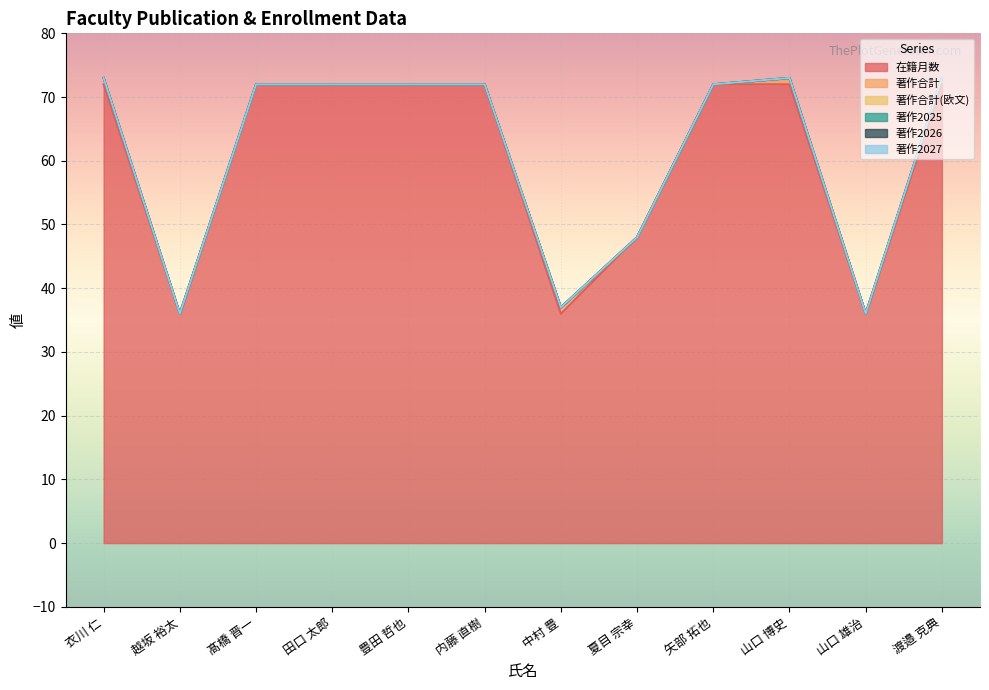

Reading left to right, what are all the values shown in this chart?

在籍月数: 72	36	72	72	72	72	36	48	72	72	36	72
著作合計: 1	0	0	0	0	0	1	0	0	1	0	1
著作合計(欧文): 0	0	0	0	0	0	0	0	0	0	0	0
著作2025: 0	0	0	0	0	0	0	0	0	0	0	0
著作2026: 0	0	0	0	0	0	0	0	0	0	0	0
著作2027: 0	0	0	0	0	0	0	0	0	0	0	0